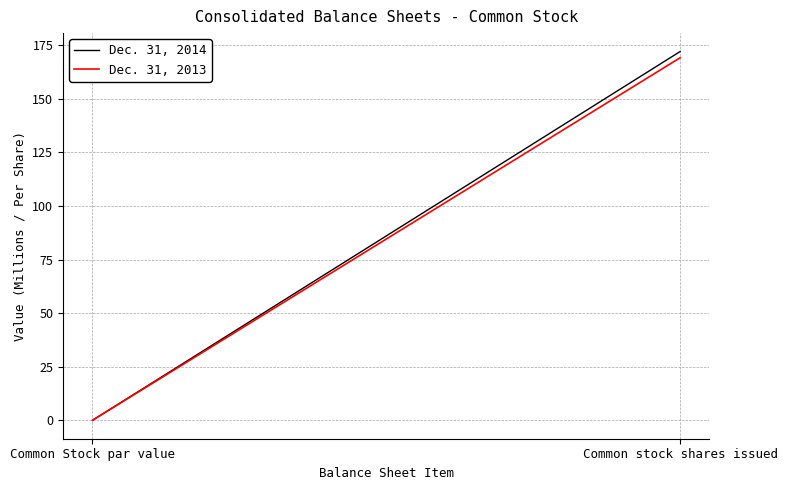

What is the average value of the Dec. 31, 2014 series?

86.0